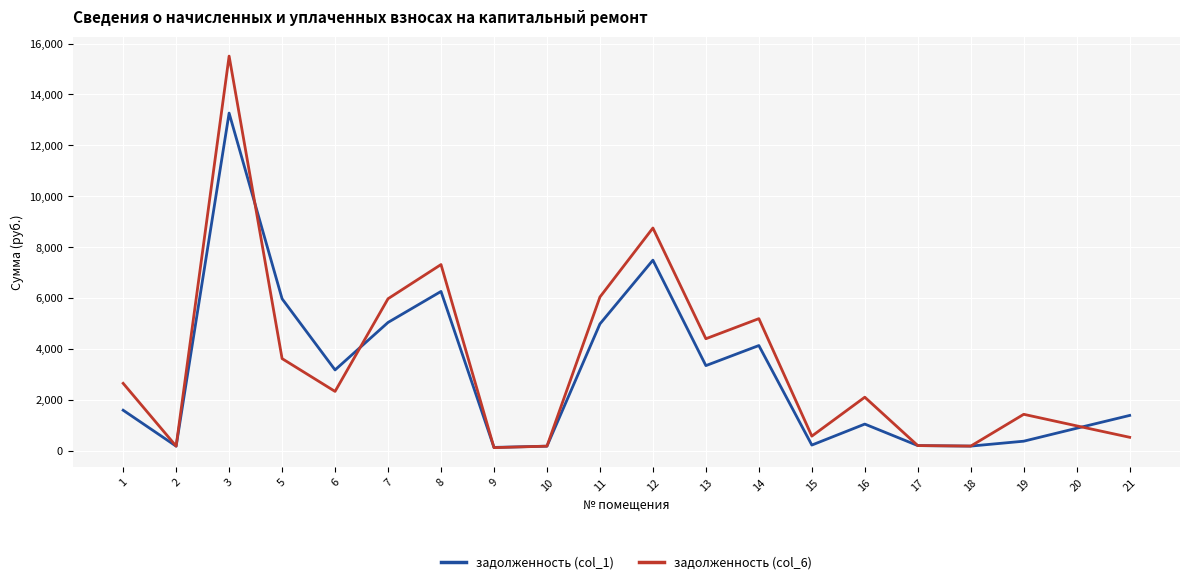

Rank the series at 14 from lowest to highest value.

задолженность (col_1), задолженность (col_6)